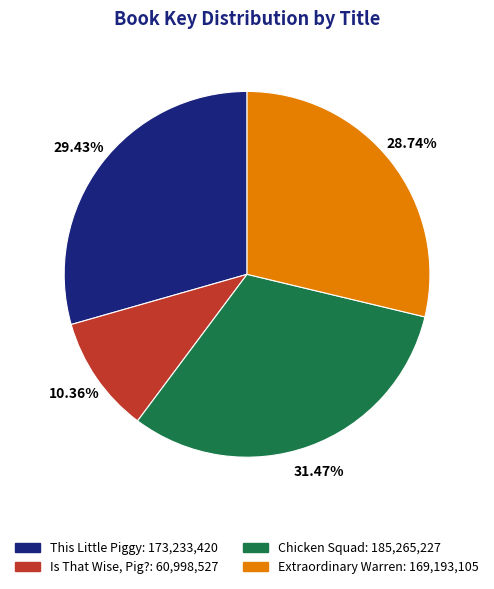

Which slice is the largest?

Chicken Squad